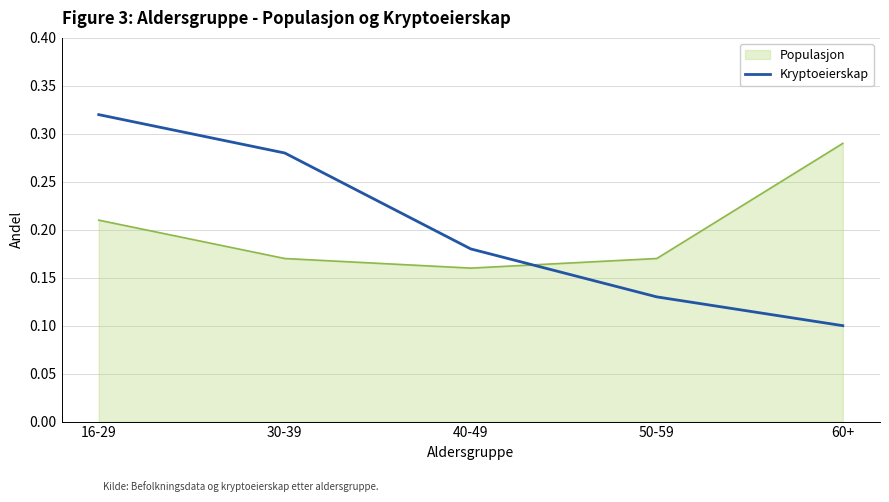

Rank the series by their maximum value, from lowest to highest.

Populasjon, Kryptoeierskap